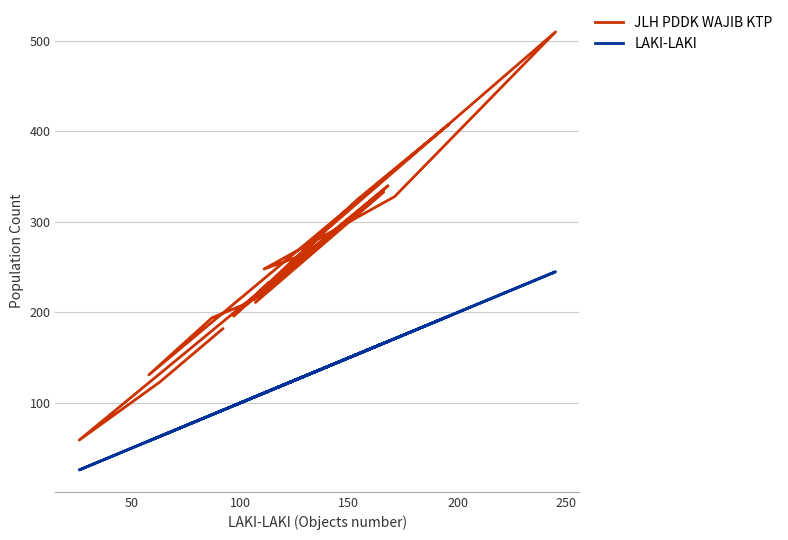

True or false: JLH PDDK WAJIB KTP and LAKI-LAKI intersect in this chart.

False